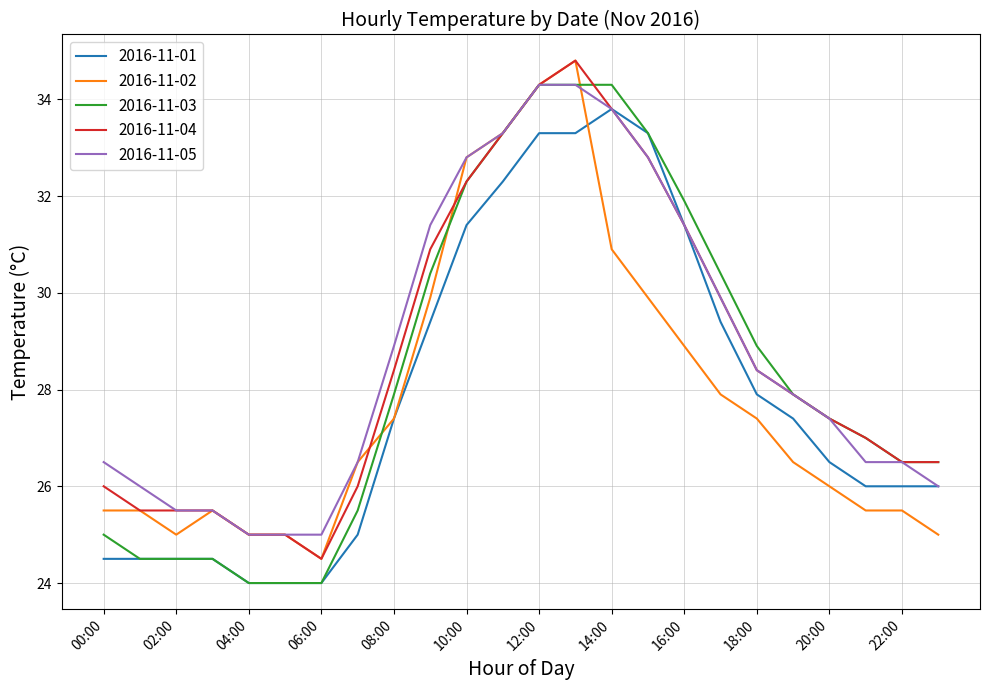

What is the average value of the 2016-11-04 series?

28.7